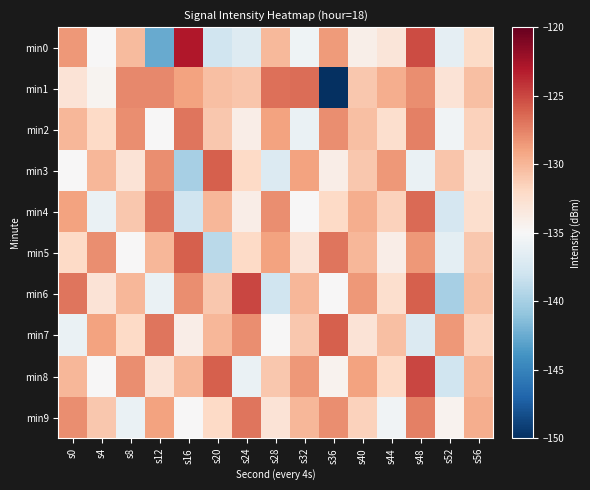

Which series has the widest spread of values?

min1